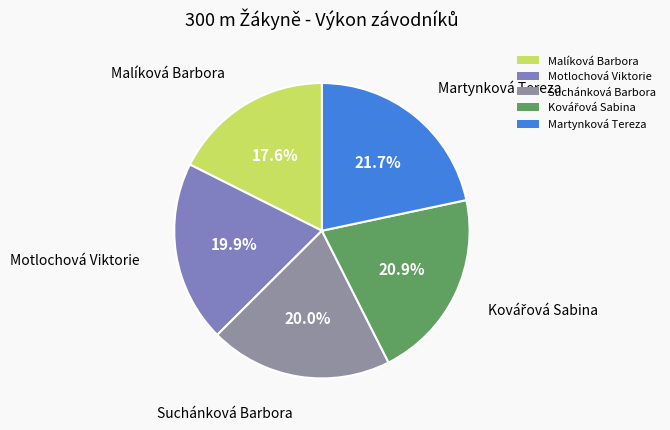

Does Malíková Barbora account for over 50% of the chart?

No